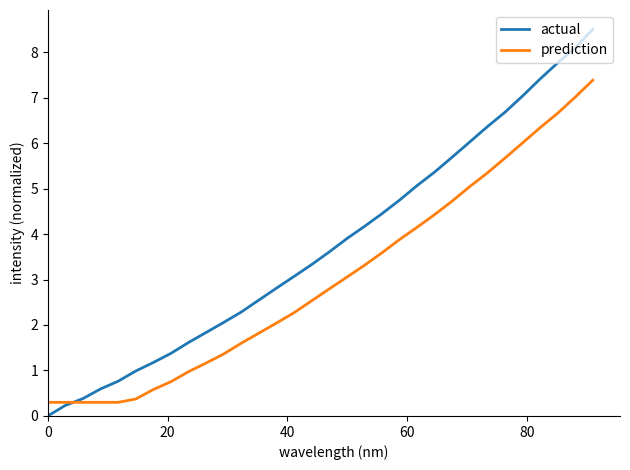

Does the chart display data point markers on the line(s)?

No